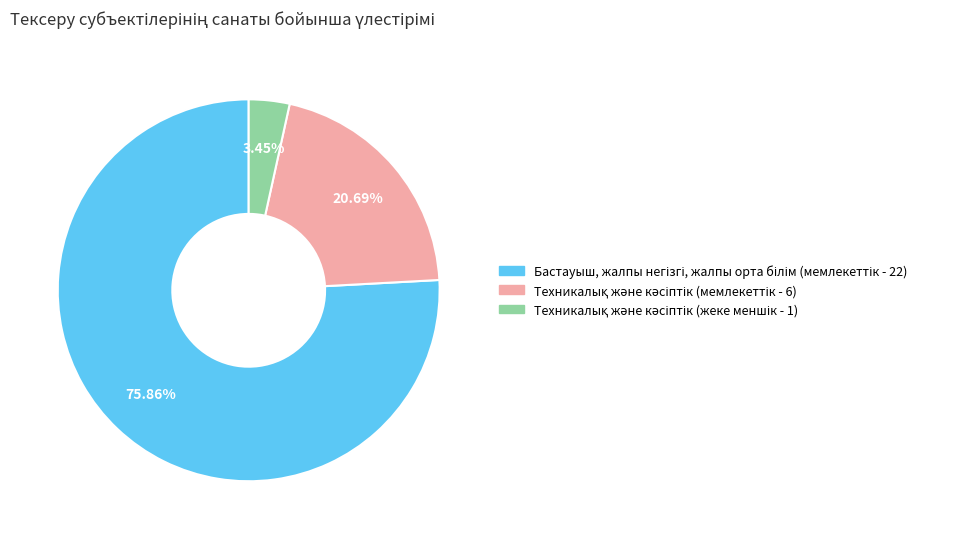

Does any single category account for the majority?

Yes